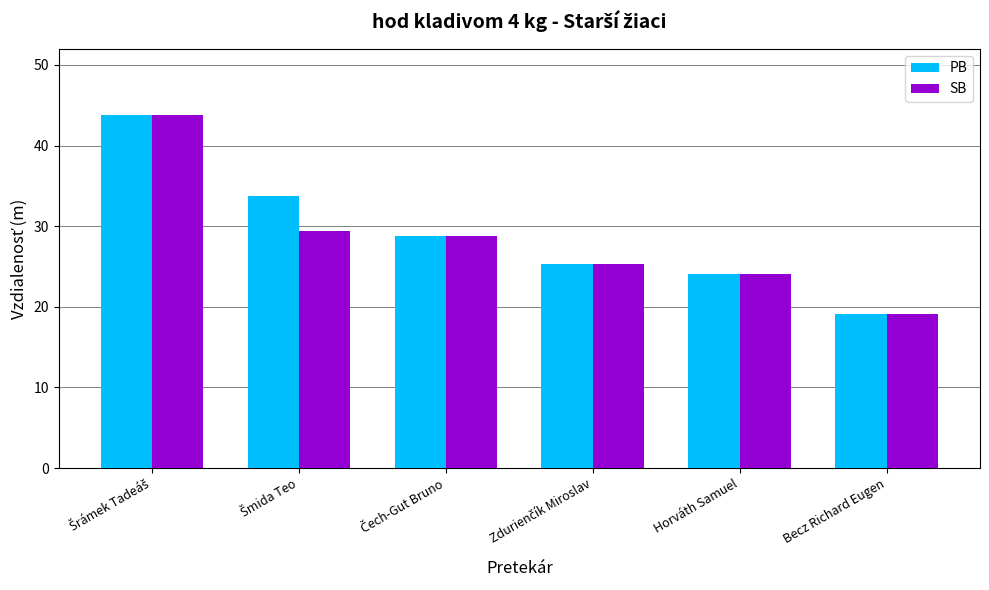

At which category does the chart reach its minimum across all series?

Becz Richard Eugen